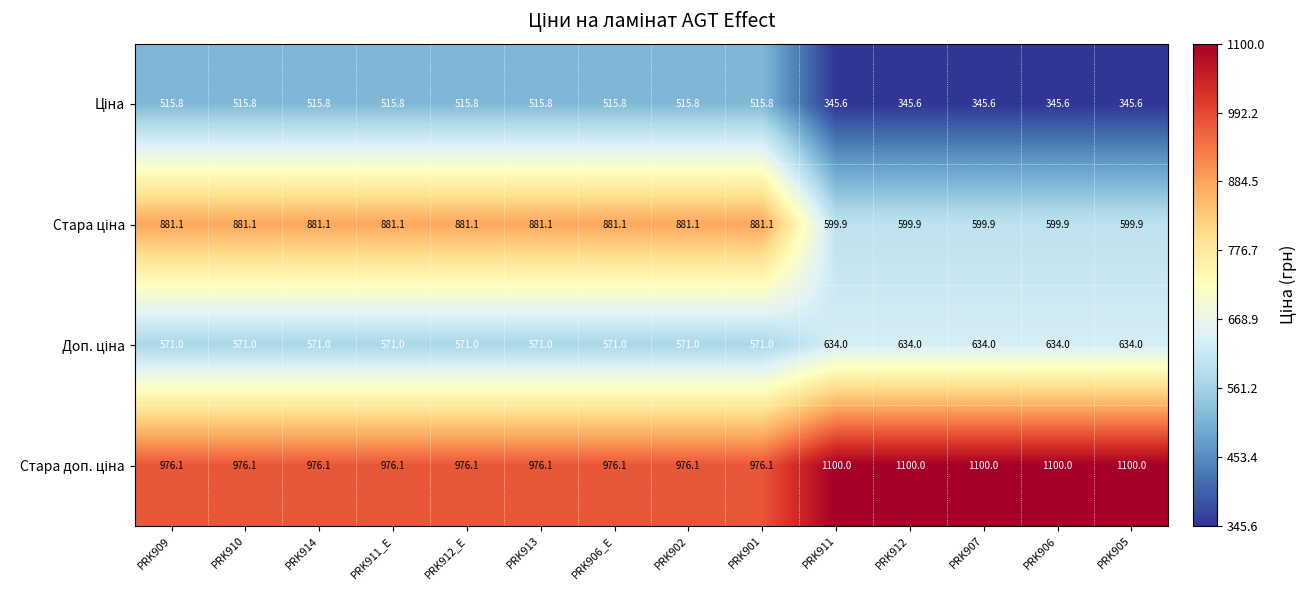

What is the smallest value displayed?

345.6